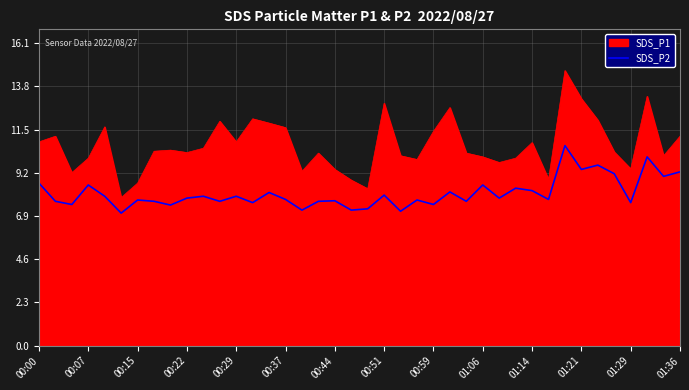

Which series has the largest total across all categories?

SDS_P1